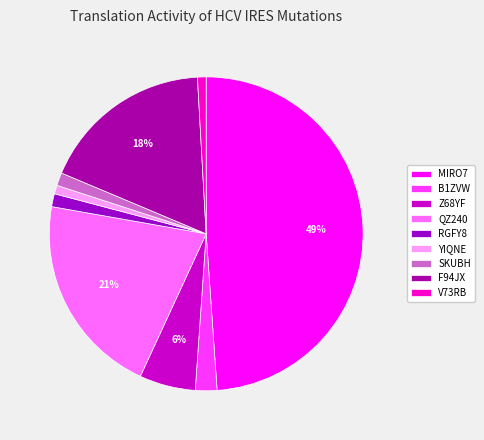

What portion of the pie excludes Z68YF?

94.2%